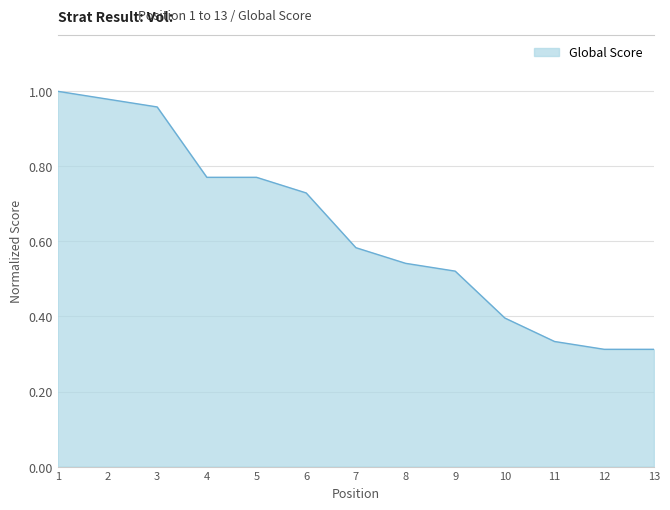

True or false: the data shows 0.2 at 7.

False